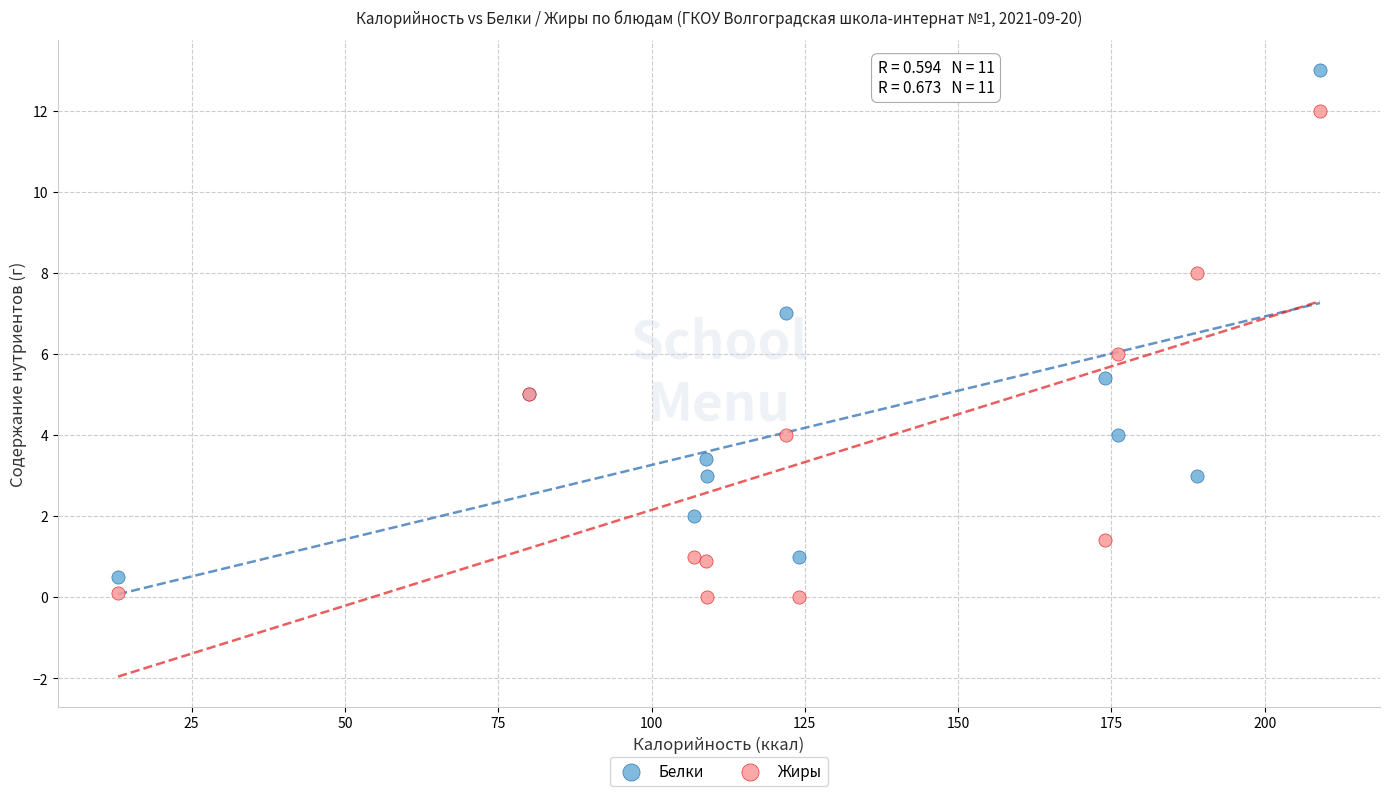

Which series contains the lowest Y value?

Жиры